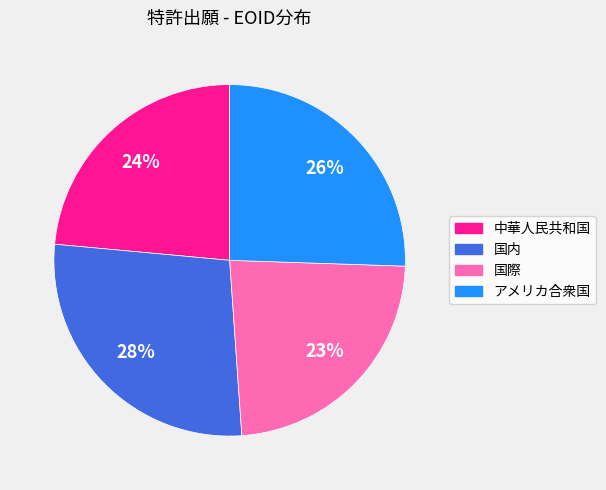

Is アメリカ合衆国 the majority of the pie?

No